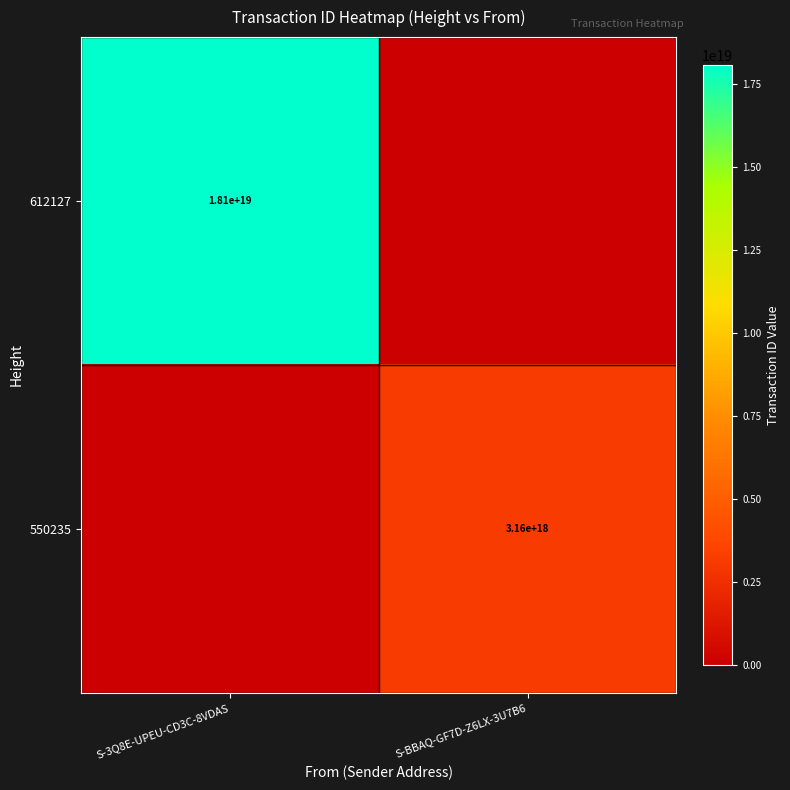

True or false: 550235 has a value of 1343289215746912512 at S-BBAQ-GF7D-Z6LX-3U7B6.

False